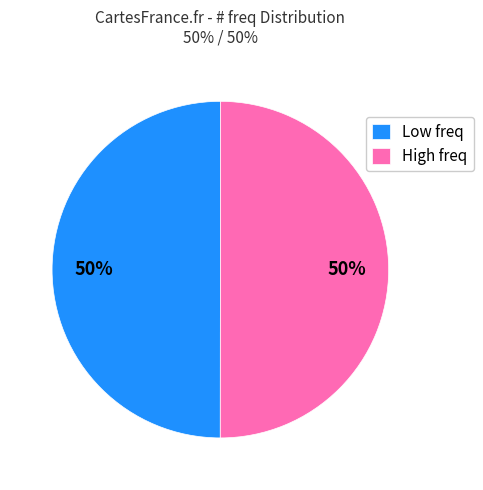

To the nearest percent, what portion does High freq represent?

50%